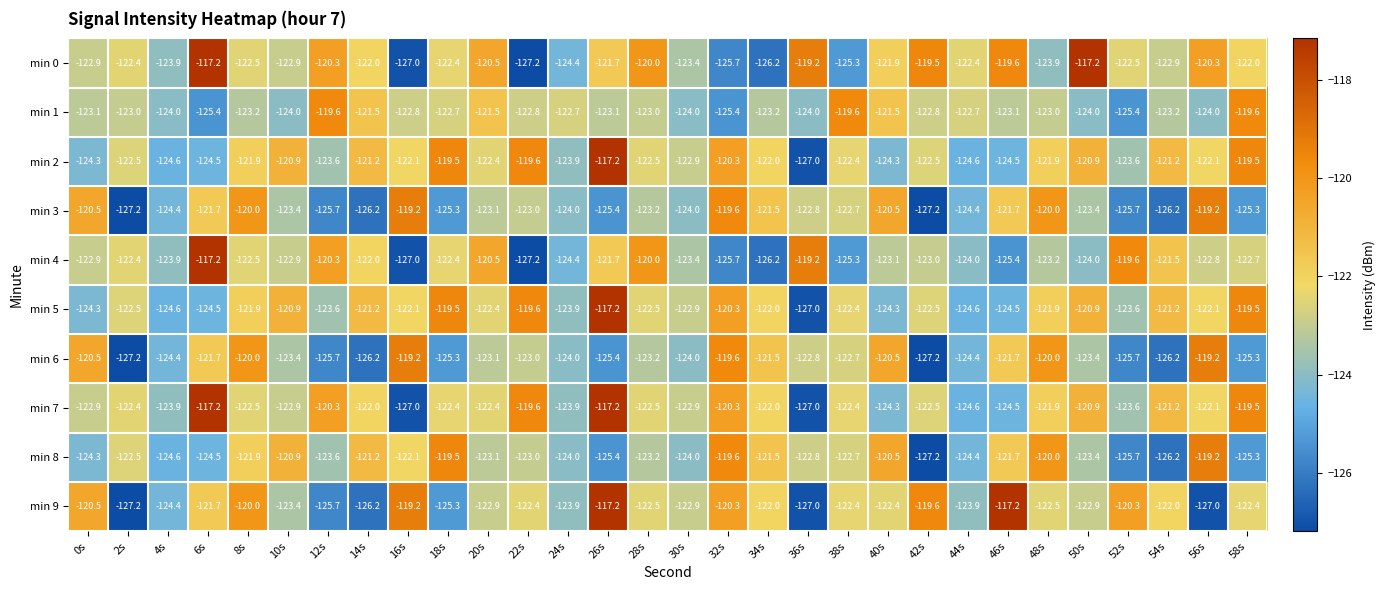

What is the total value across all series at 36s?

-1238.8